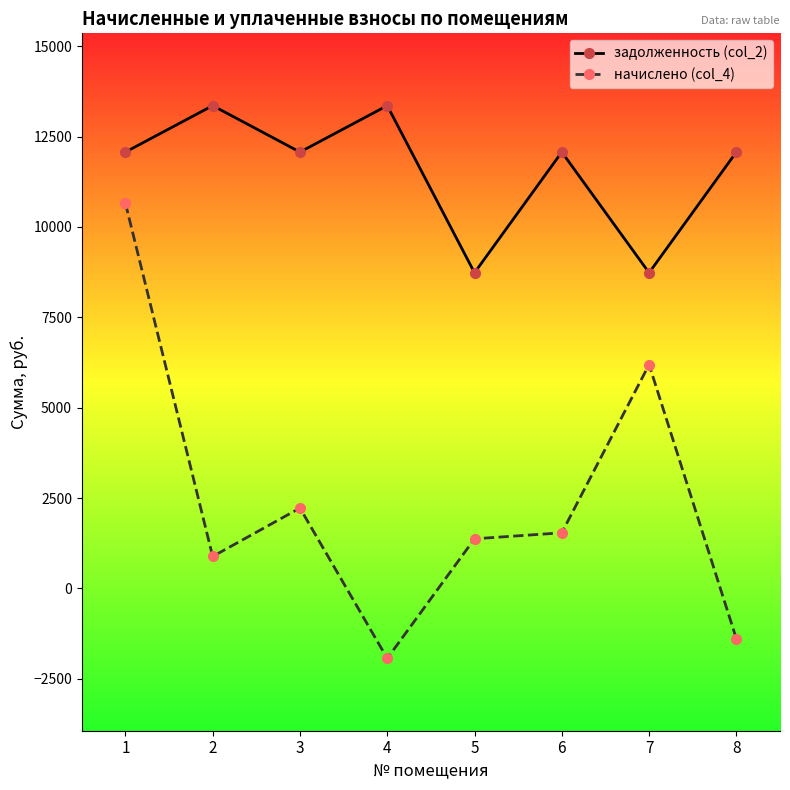

How many data points does each series have?

8